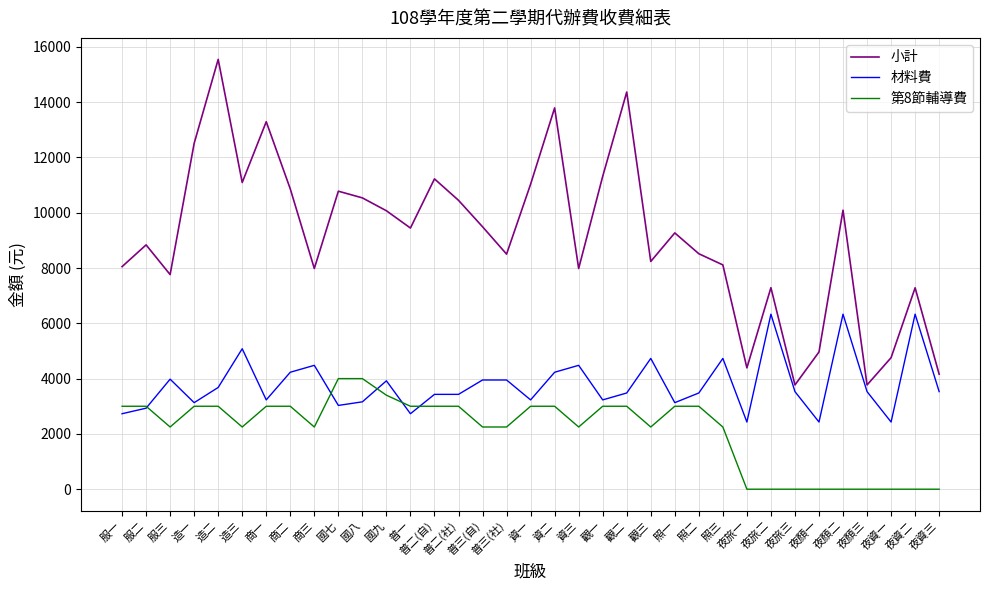

What are all the series names shown in the legend?

小計, 材料費, 第8節輔導費